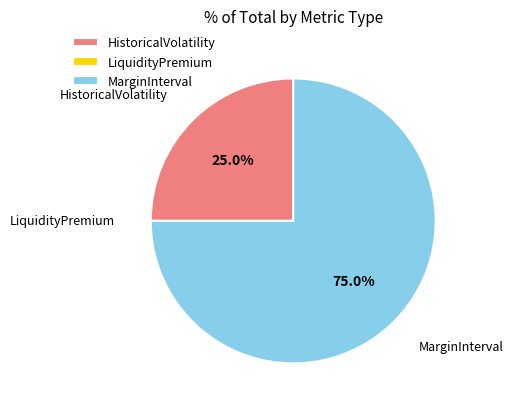

Which category has the biggest portion of the pie?

MarginInterval